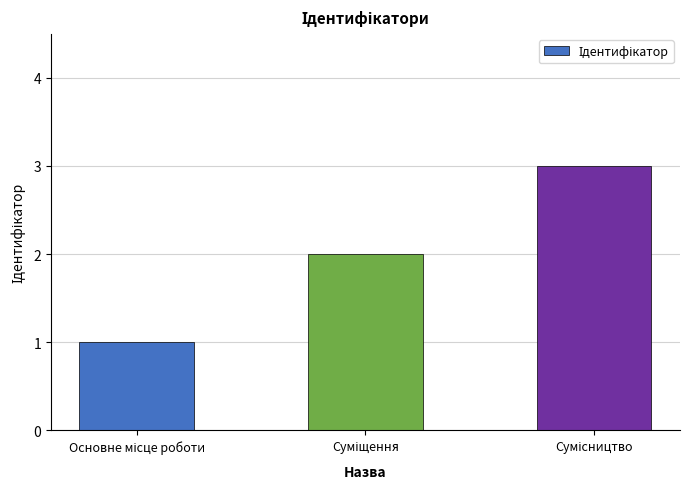

Reading left to right, list all the values displayed in this chart.

1	2	3